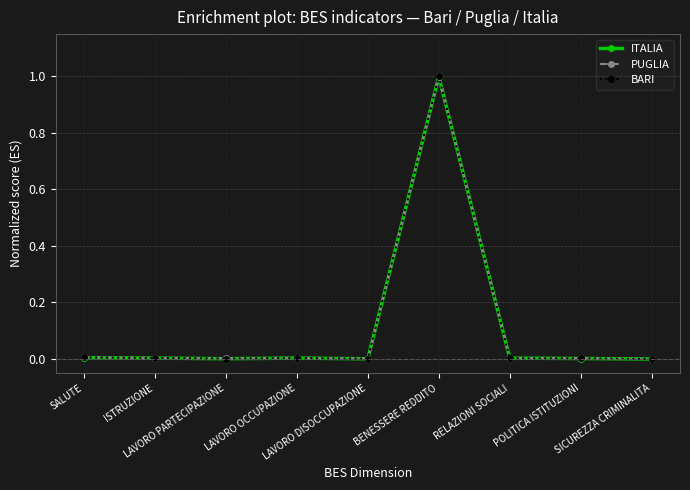

List the series in order of their overall mean, highest first.

PUGLIA, BARI, ITALIA